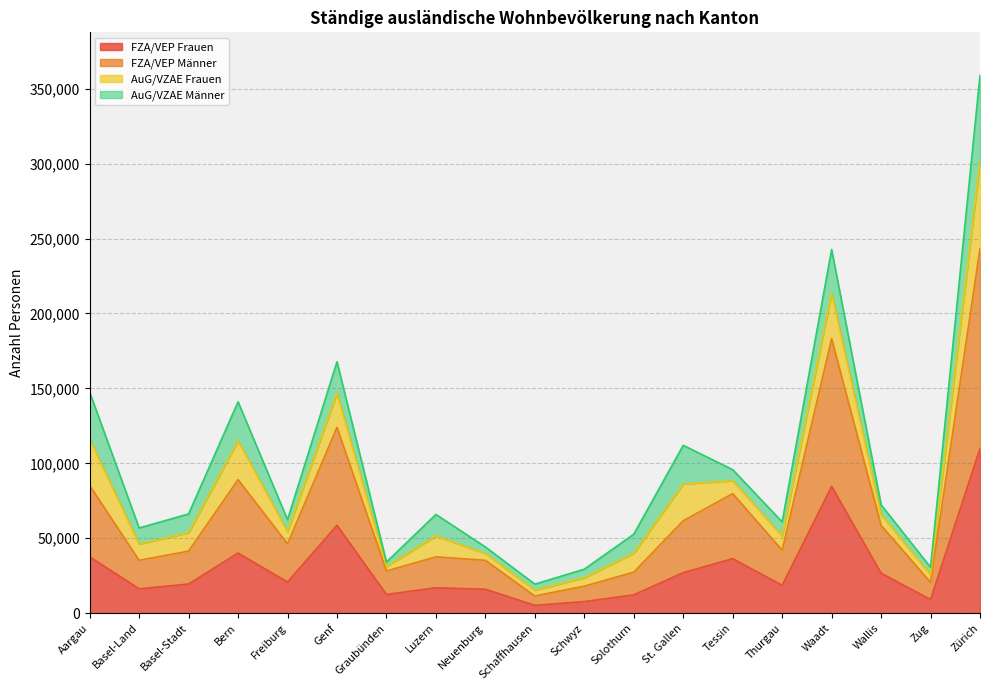

How many interior local valleys does the FZA/VEP Frauen series have?

6